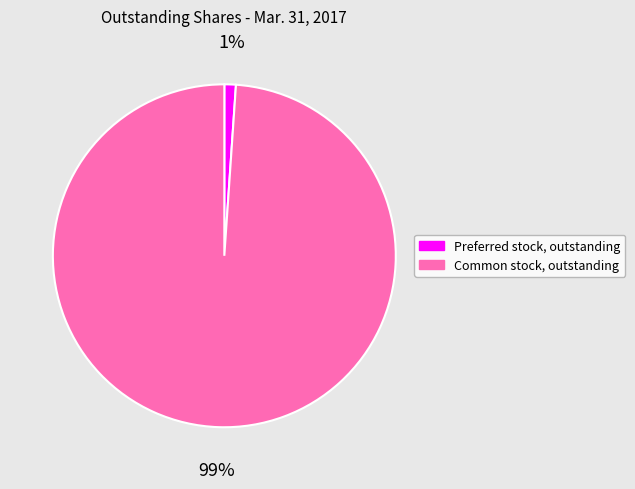

What percentage is the Common stock, outstanding slice, to the nearest percent?

99%